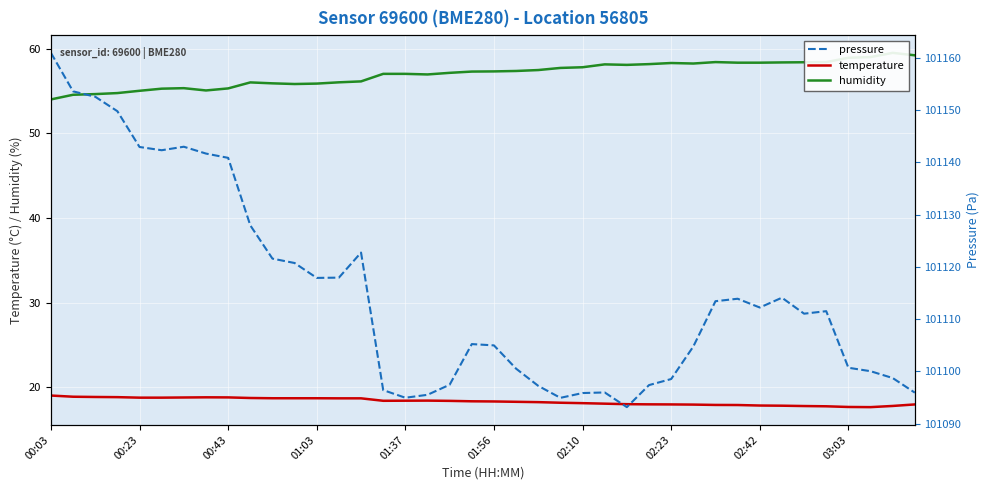

What is the difference between the maximum and minimum values in the temperature series?

1.4